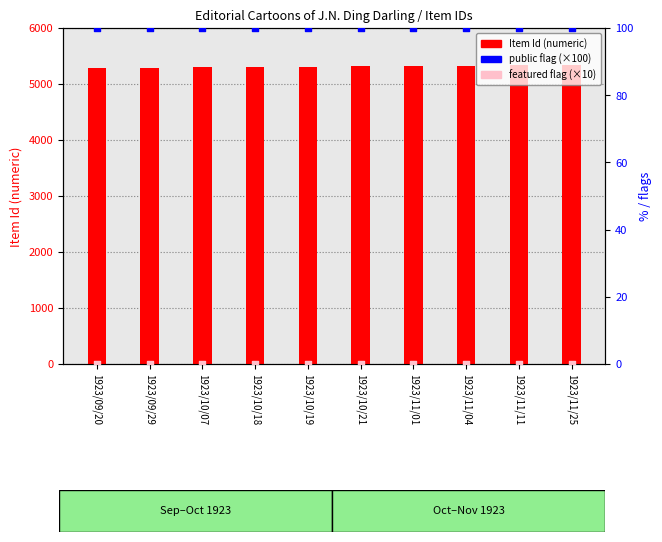

Which series contains the highest Y value?

Item Id